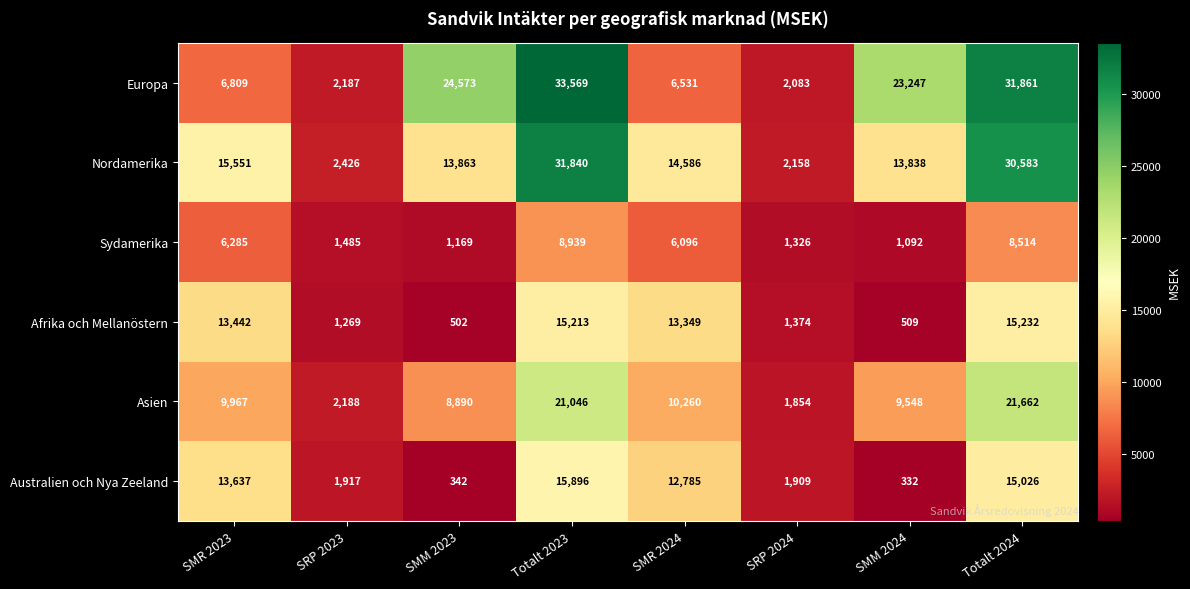

What is the difference between the highest and lowest values at SMR 2023?

9266